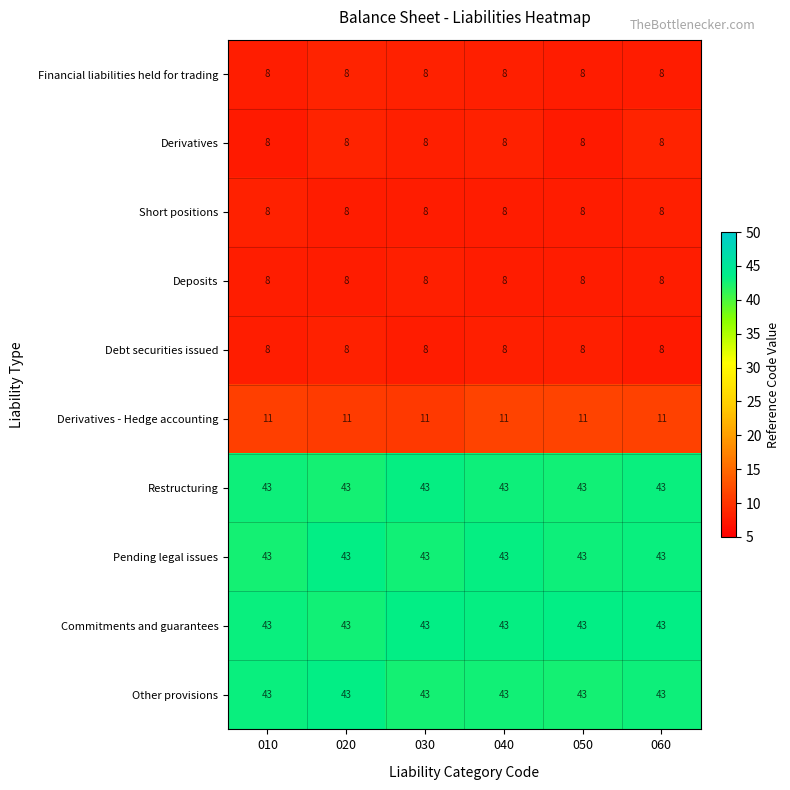

What is the greatest value displayed?

43